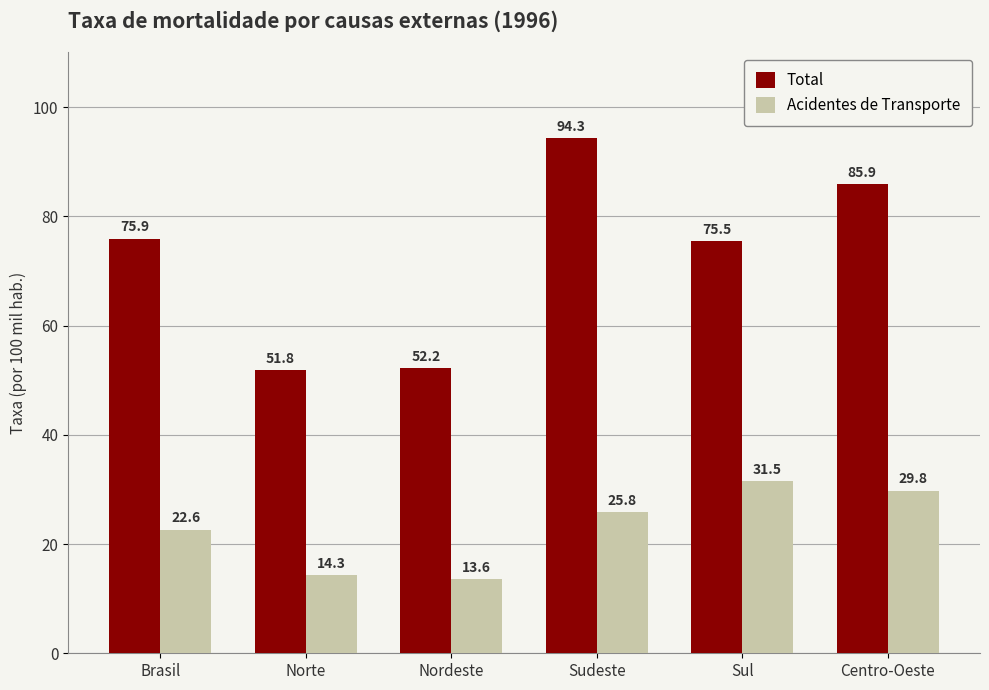

What is the difference between the highest and lowest values at Sul?

44.0